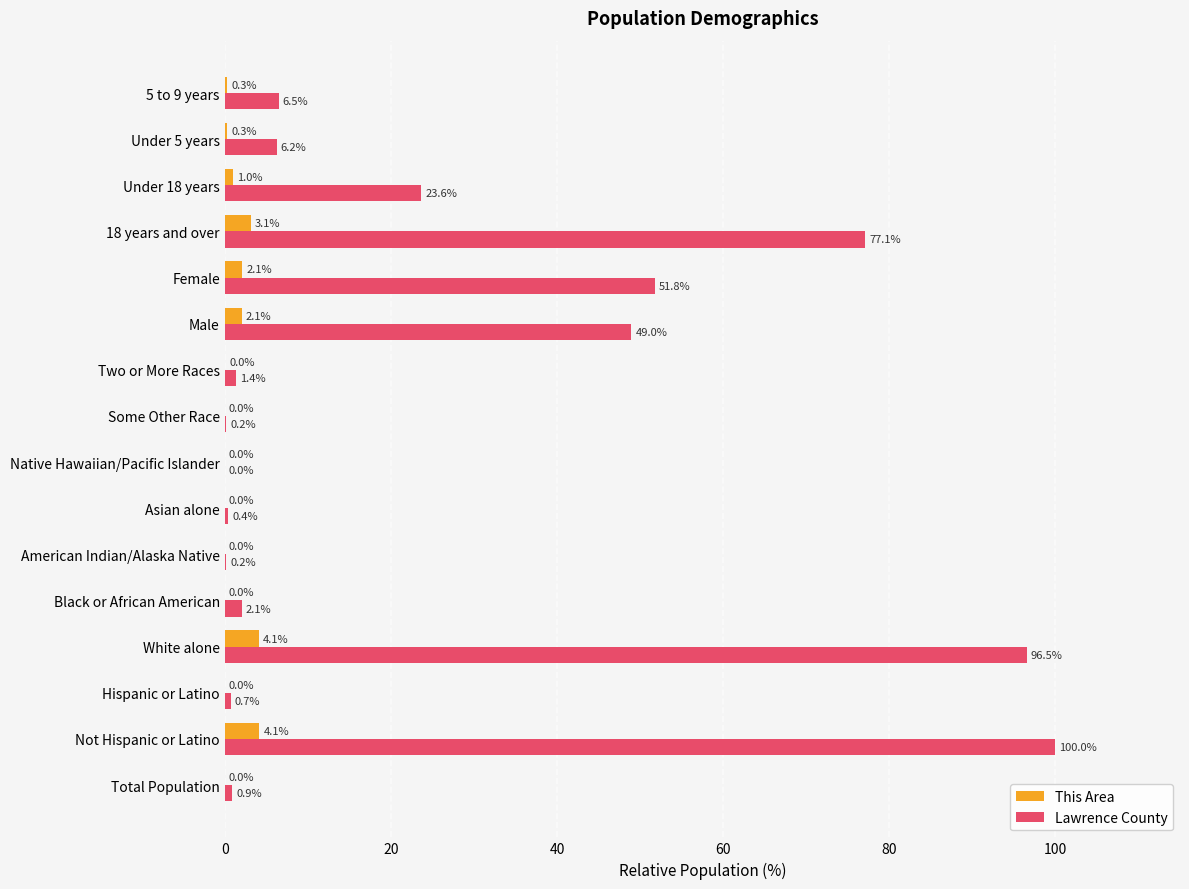

The value of Lawrence County at Total Population is 0.9. True or false?

True